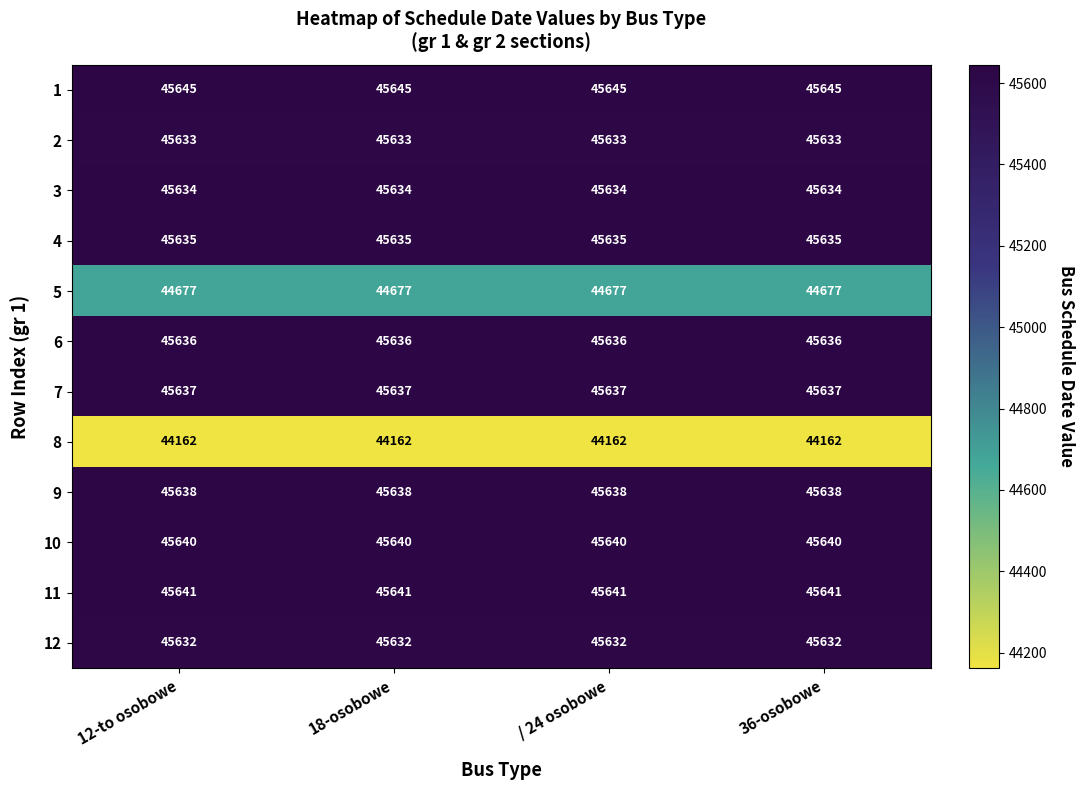

Which series has the largest total across all categories?

1